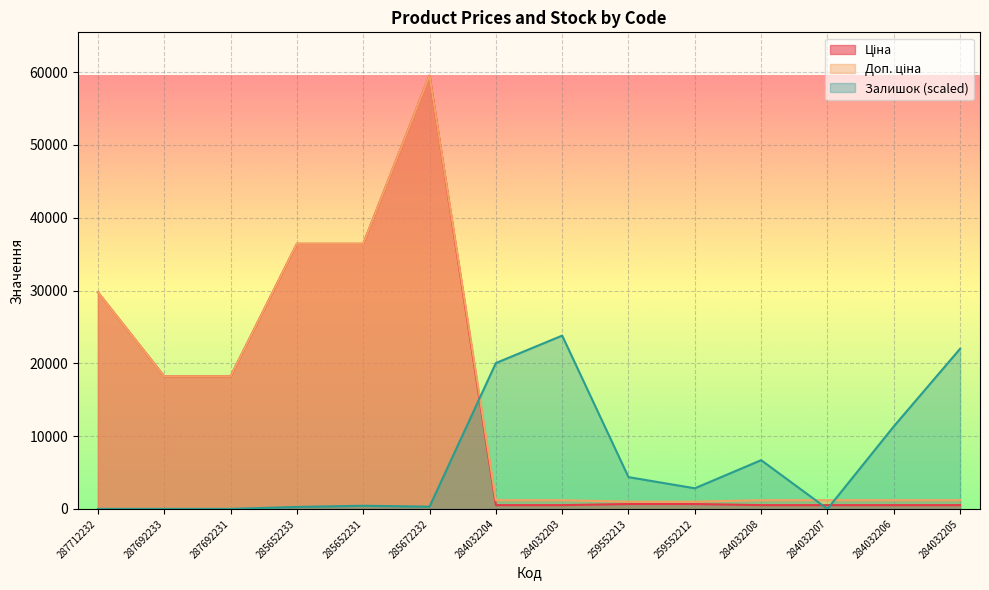

At which category does Залишок reach its first local peak?

285652231